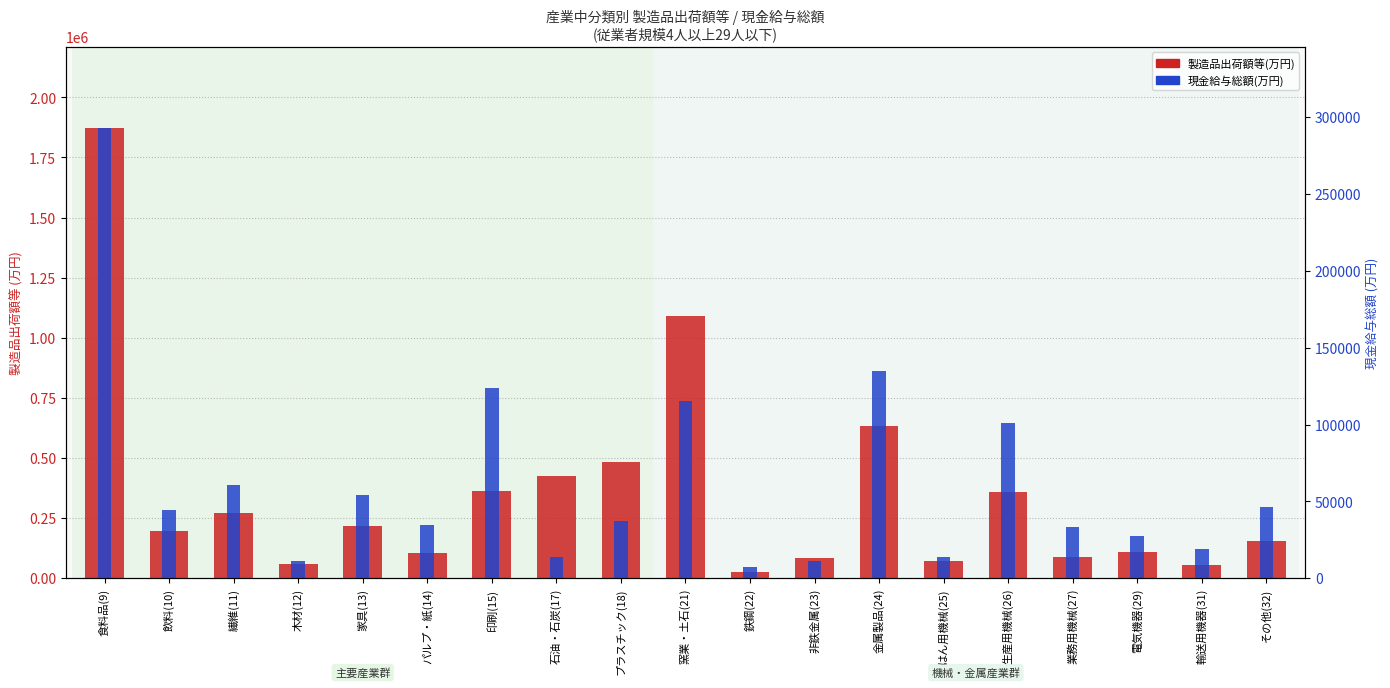

Reading left to right, what are all the values shown in this chart?

製造品出荷額等(万円): 1872425	196244	269337	58404	218234	104587	363024	425119	482973	1090628	26086	86170	631509	70611	360129	87705	108434	53946	154746
現金給与総額(万円): 292966	44492	60464	11229	54090	34416	123660	13674	36984	115343	7416	11347	134733	13960	100833	33071	27647	18818	46519